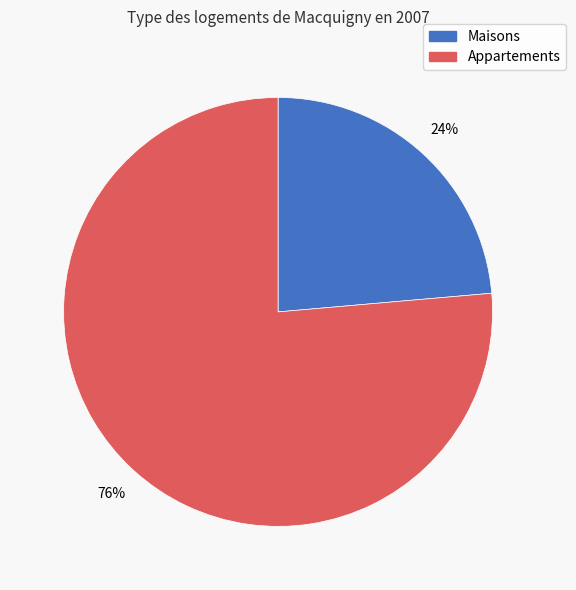

Which slice is the smallest?

Maisons